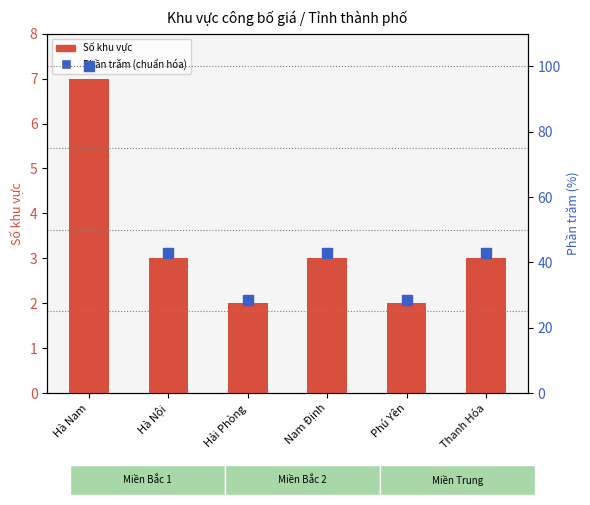

List the series in order of their overall mean, lowest first.

Số khu vực, Phần trăm (chuẩn hóa)